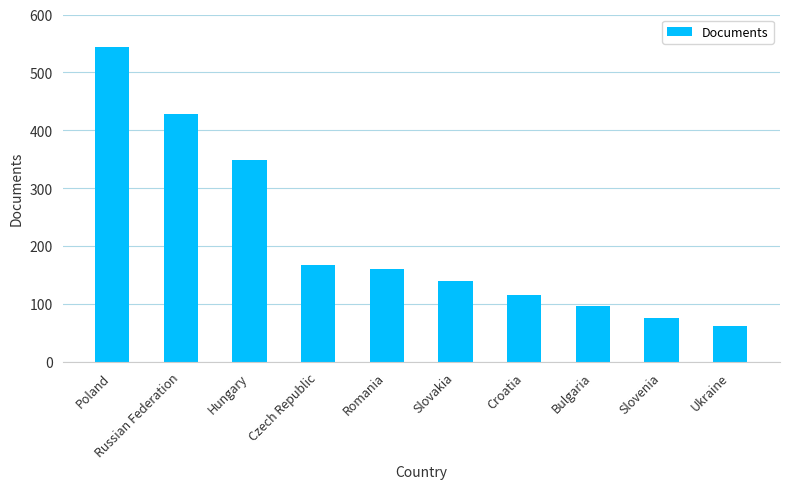

What is the value of the 10th bar from the left?

61